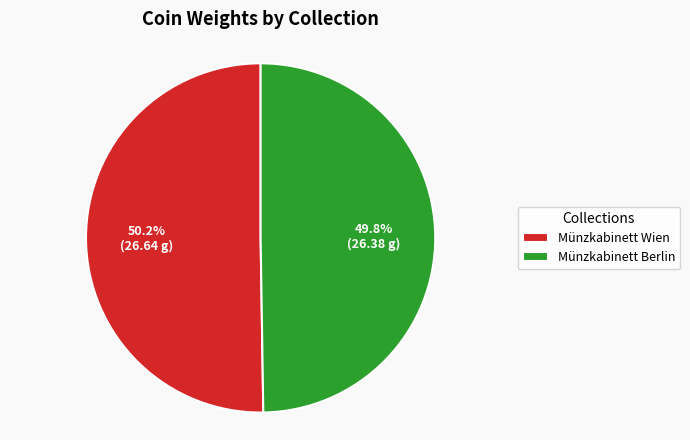

Do Münzkabinett Berlin and Münzkabinett Wien together represent more than half of the pie?

Yes